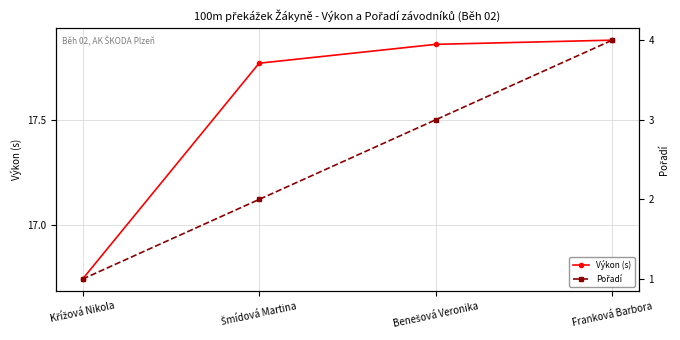

Rank the series by their average value, from lowest to highest.

Pořadí, Výkon (s)